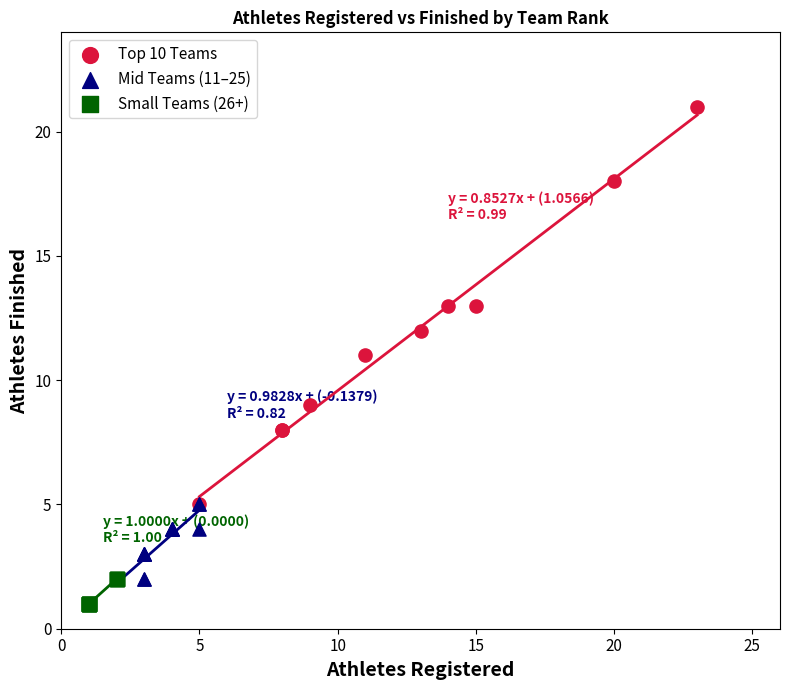

Which series reaches the minimum Y coordinate?

Small Teams (26+)